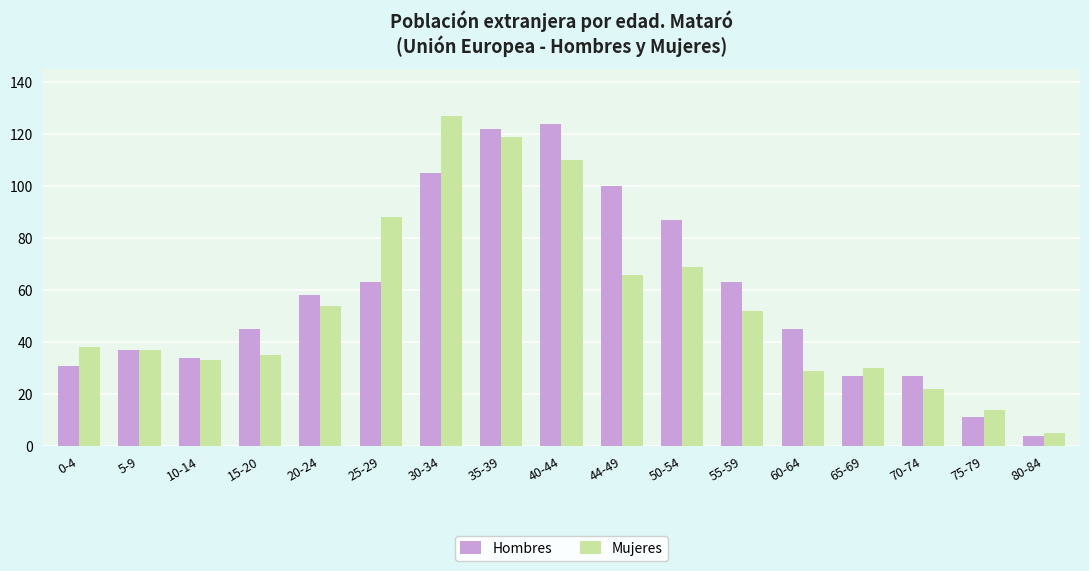

Between 10-14 and 60-64, which series saw the biggest shift?

Hombres